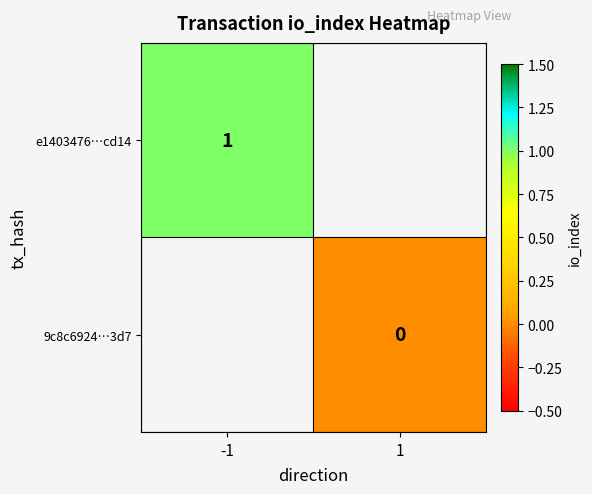

Is it true that e1403476…cd14 equals 1 at -1?

True